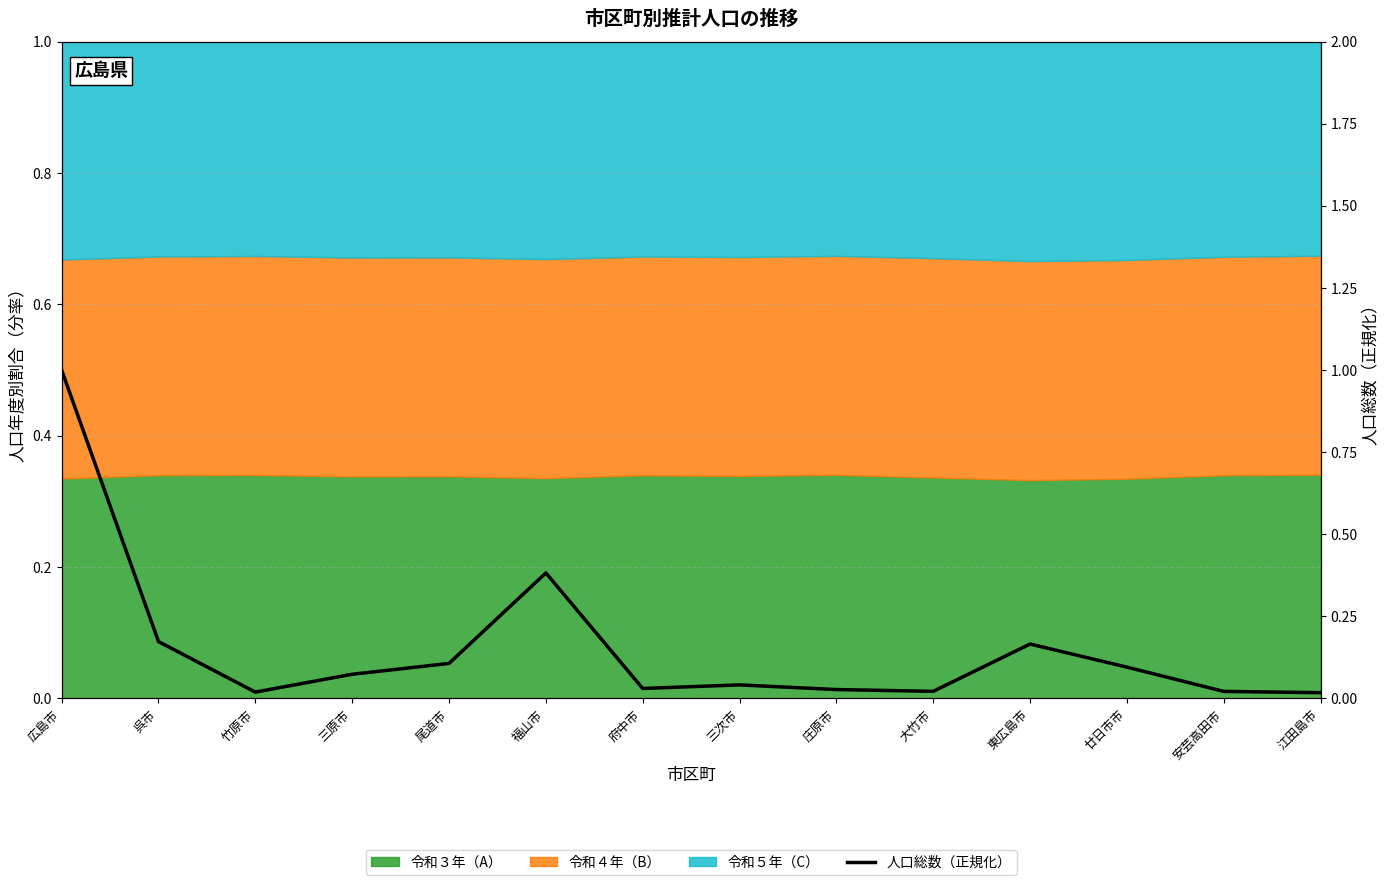

The chart shows a value of 0.0 at 府中市. True or false?

True